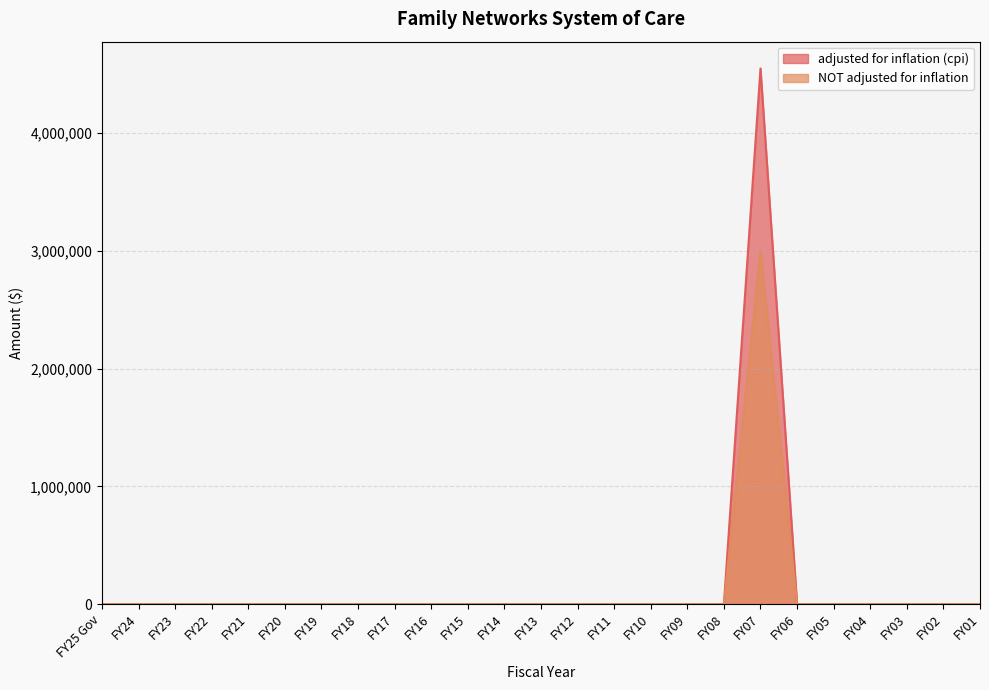

What is the sum of all adjusted for inflation (cpi) values?

4547512